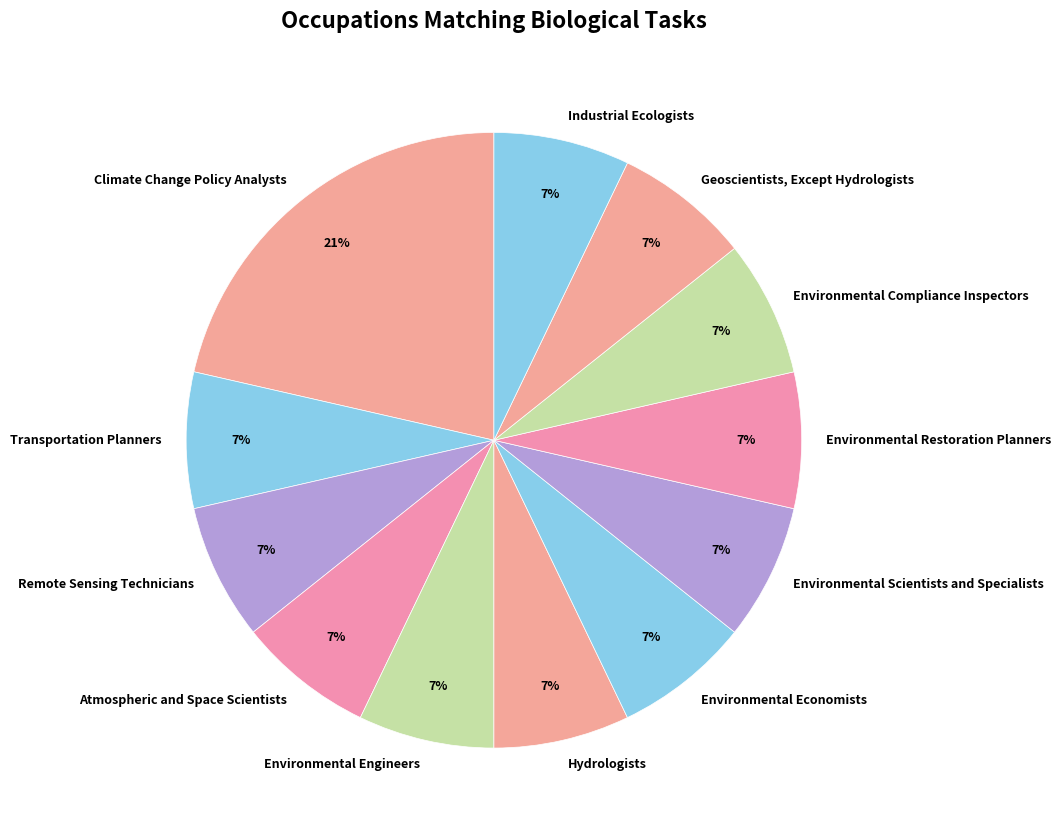

How many segments does this pie chart have?

12